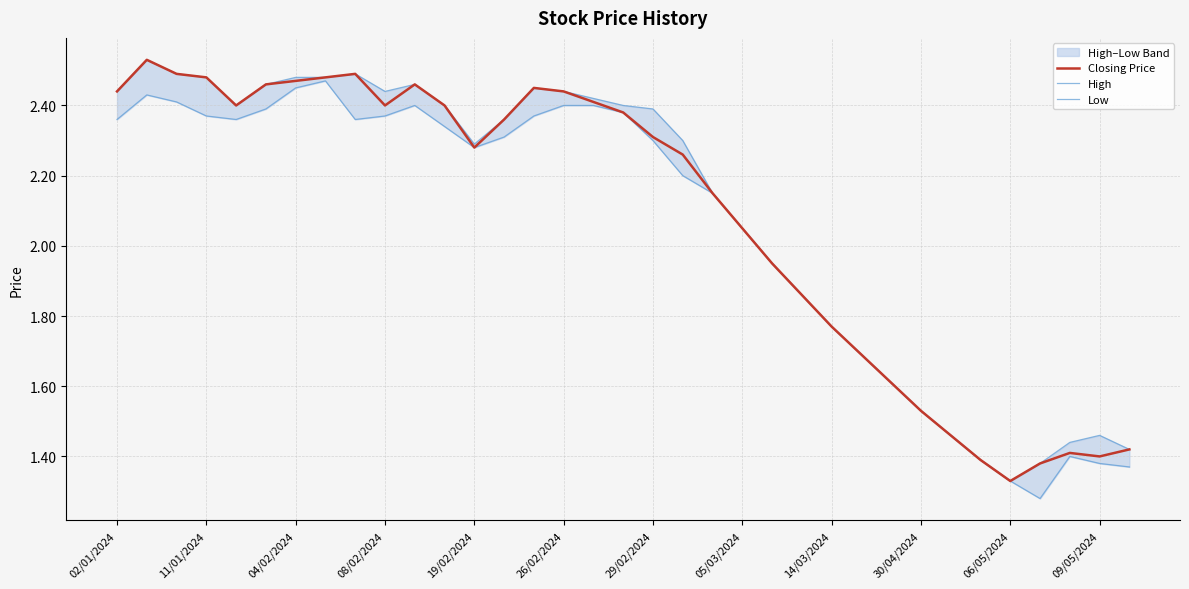

At which label does Closing Price reach its minimum?

06/05/2024